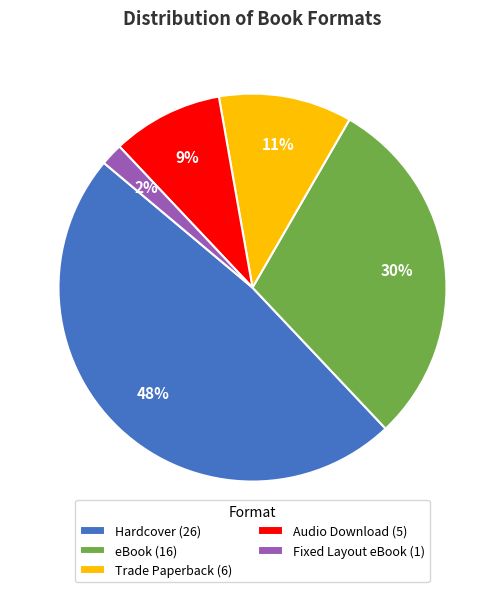

To the nearest percent, what is the combined percentage of Hardcover and Audio Download?

57%